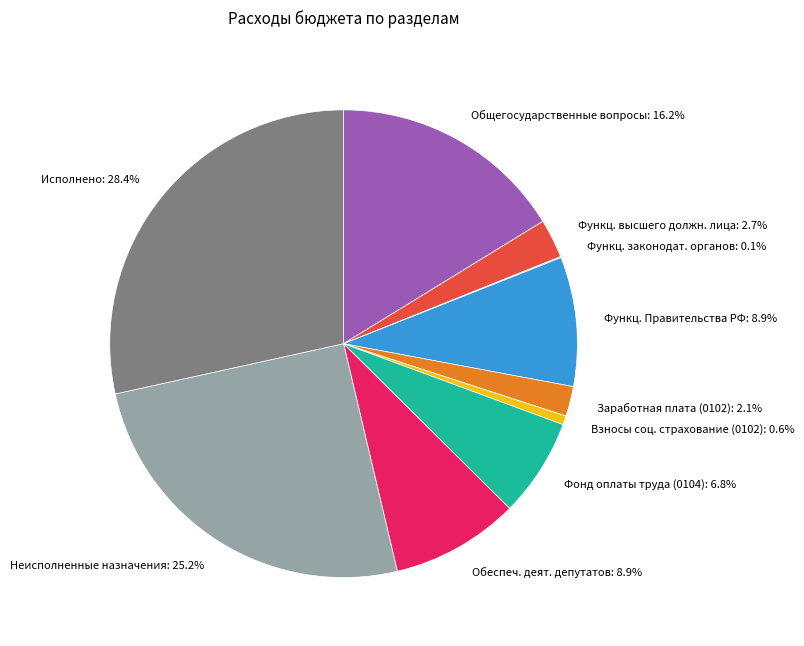

What is the largest slice in the pie chart?

Исполнено: 28.4%